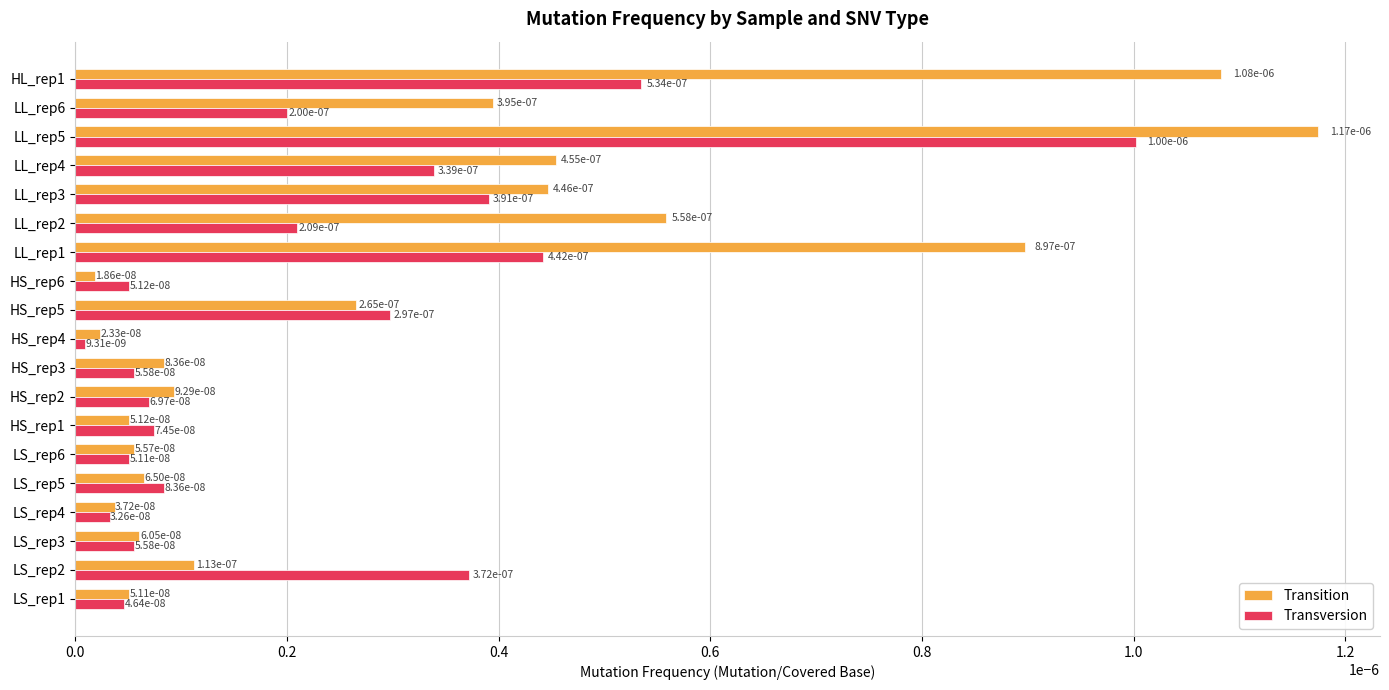

At how many categories does at least one series exceed 0?

19